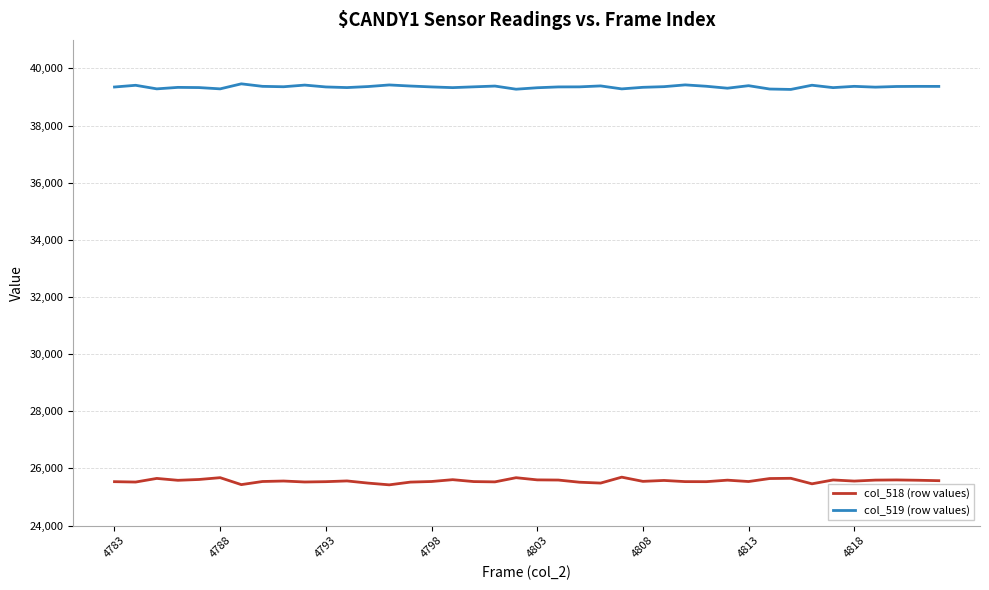

Which series has the largest total across all categories?

col_519 (row values)